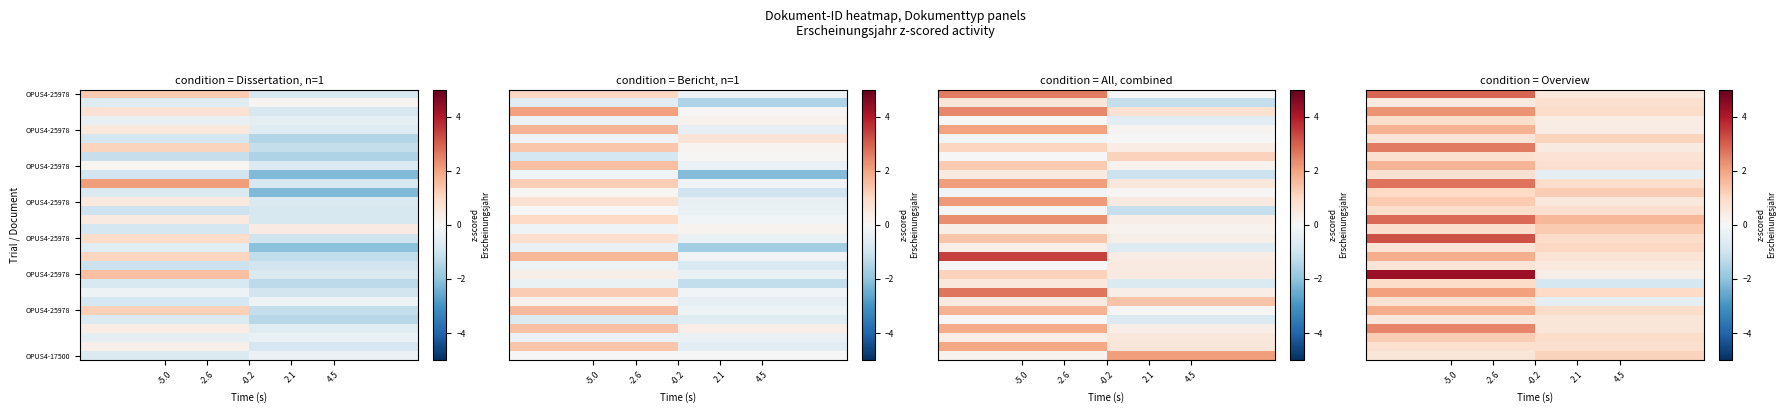

Which has a higher value, 4.5 or -5.0?

-5.0